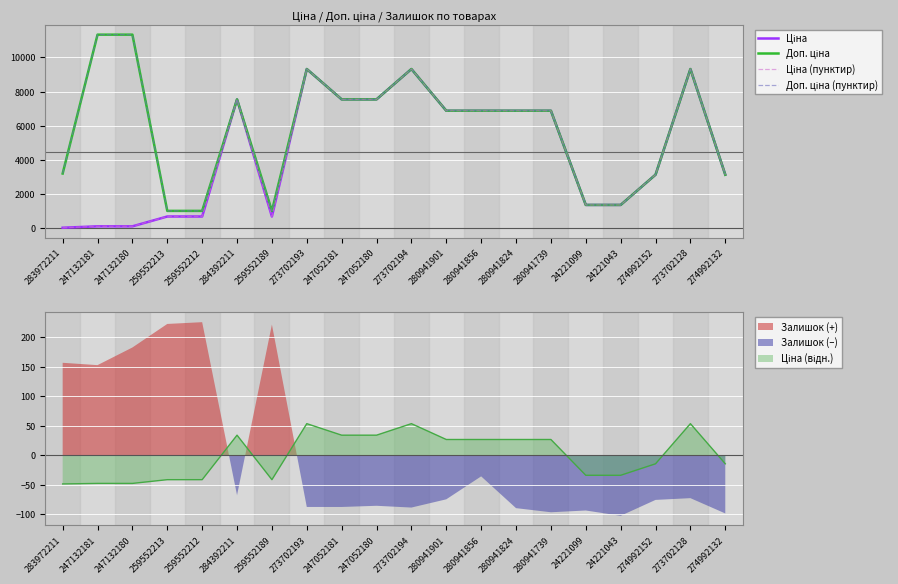

Does the chart display data point markers on the line(s)?

No